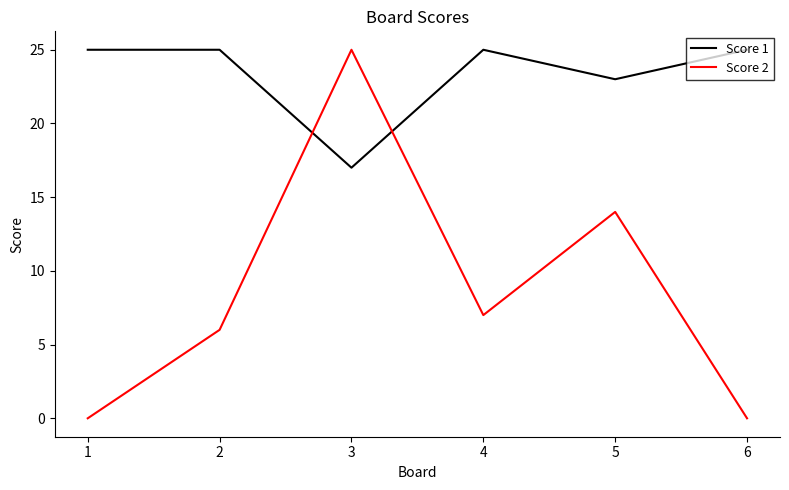

Which series has the widest spread of values?

Score 2